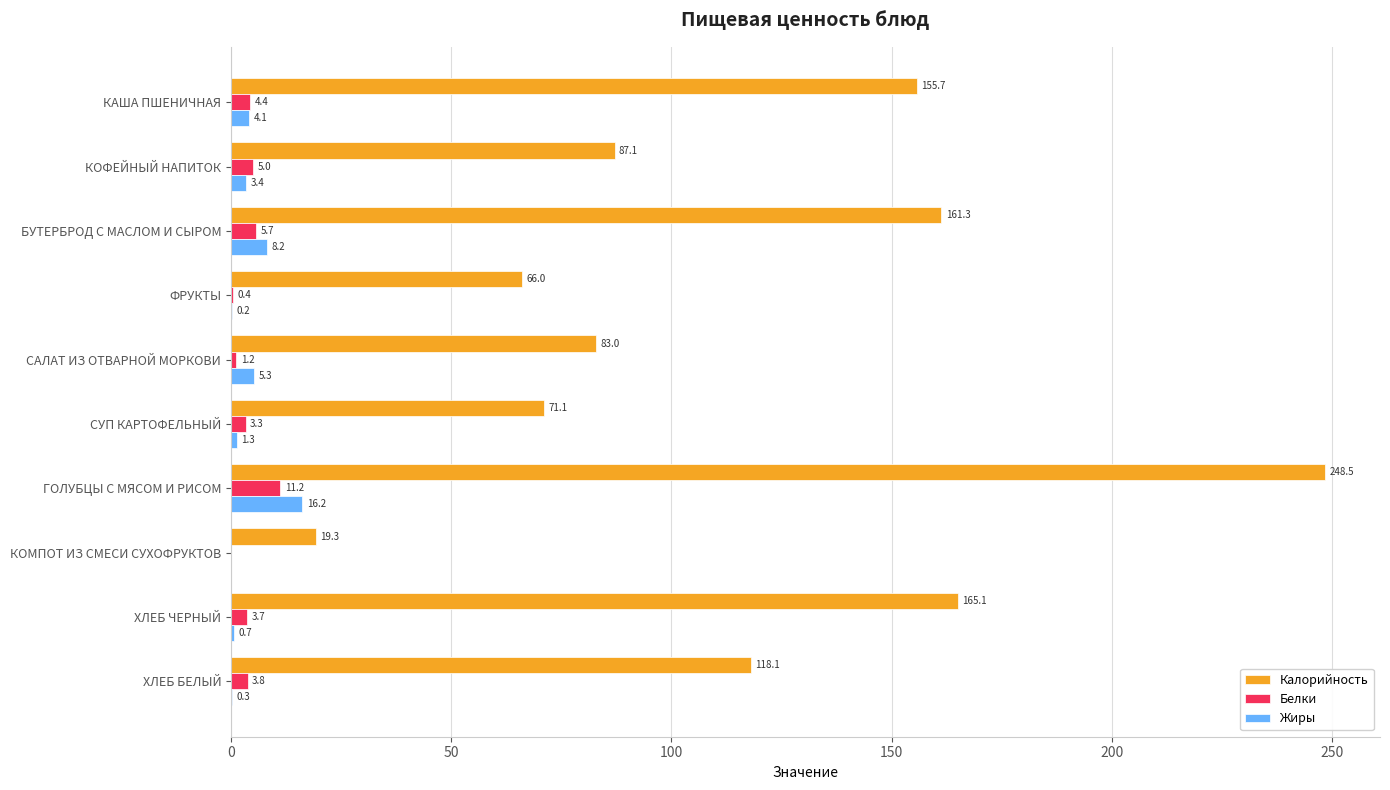

At which category is the sum across all series the highest?

ГОЛУБЦЫ С МЯСОМ И РИСОМ